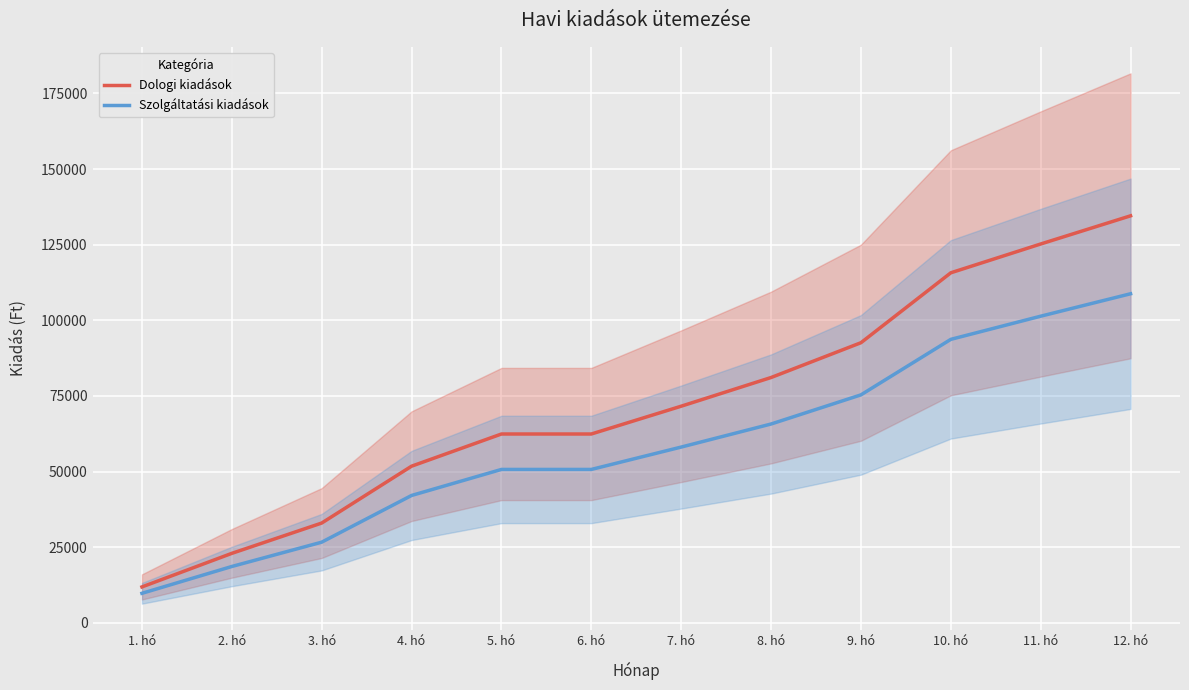

Which series changed the most between 1. hó and 12. hó?

Dologi kiadások